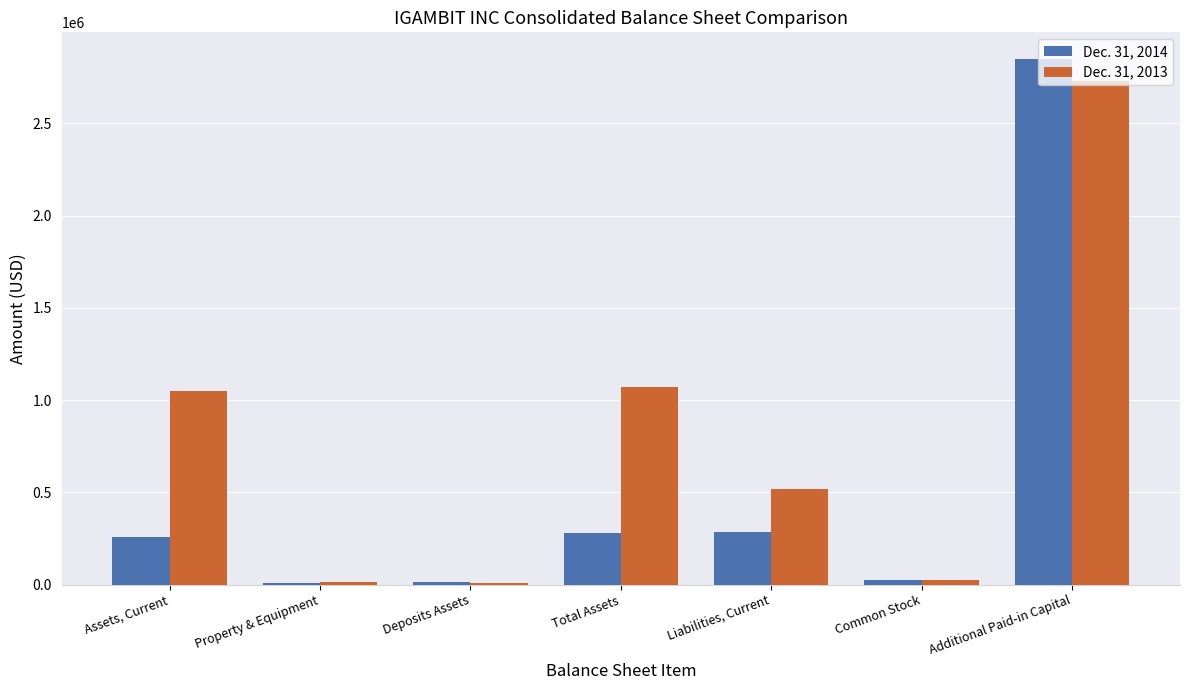

How many distinct data groups are displayed?

2